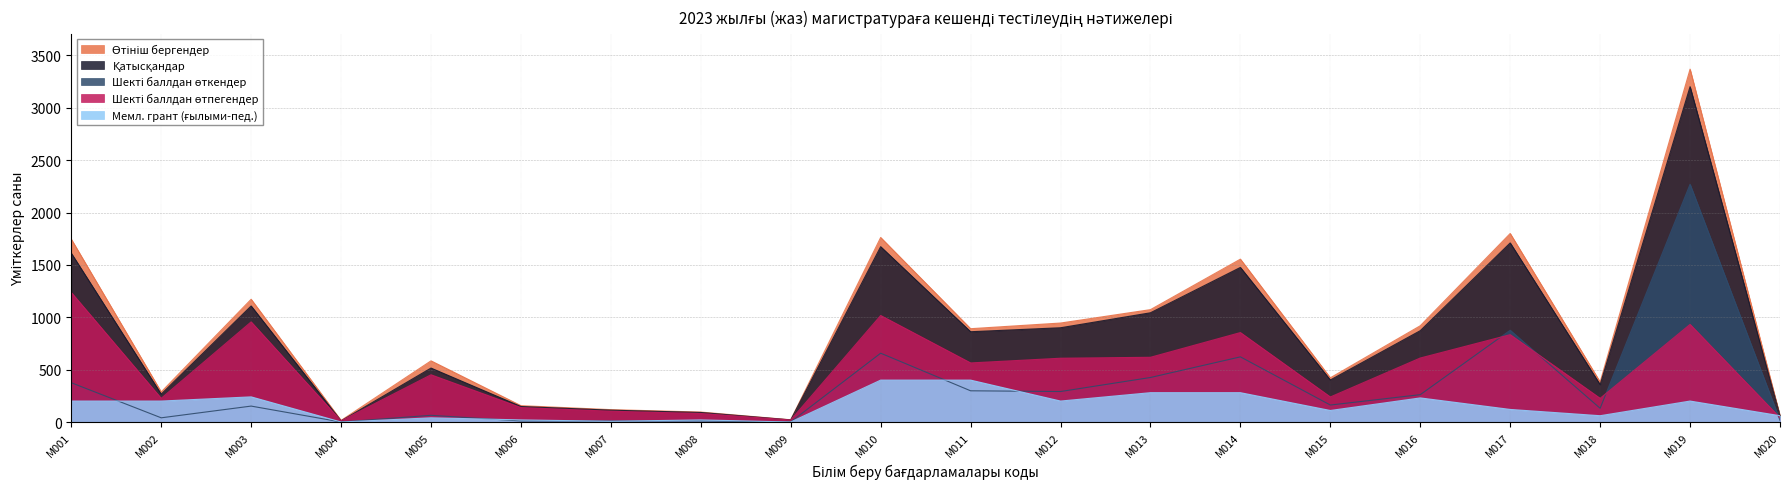

Is it true that Шекті баллдан өткендер equals 23 at M020?

False